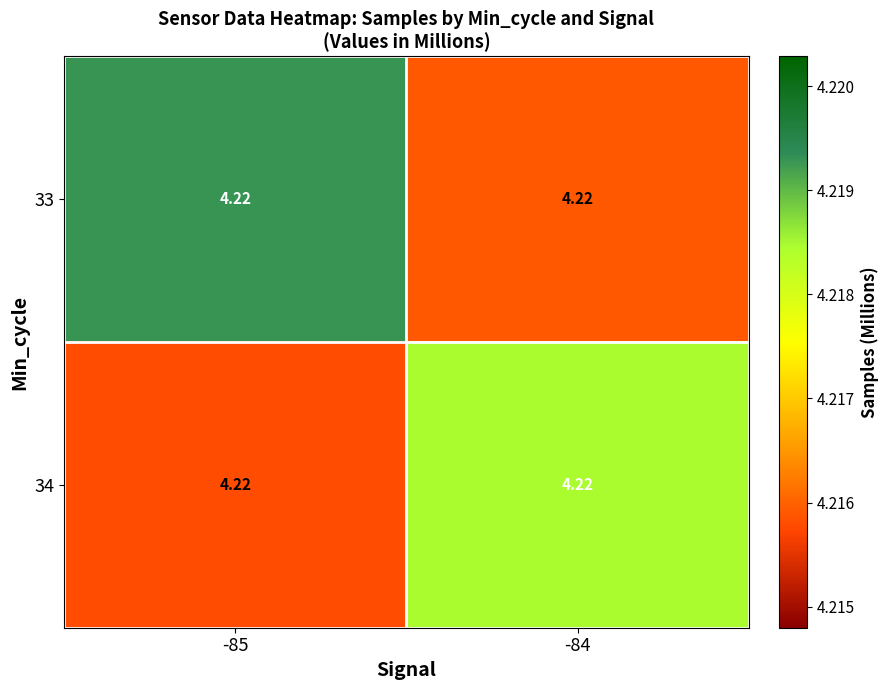

Which series has the widest spread of values?

33